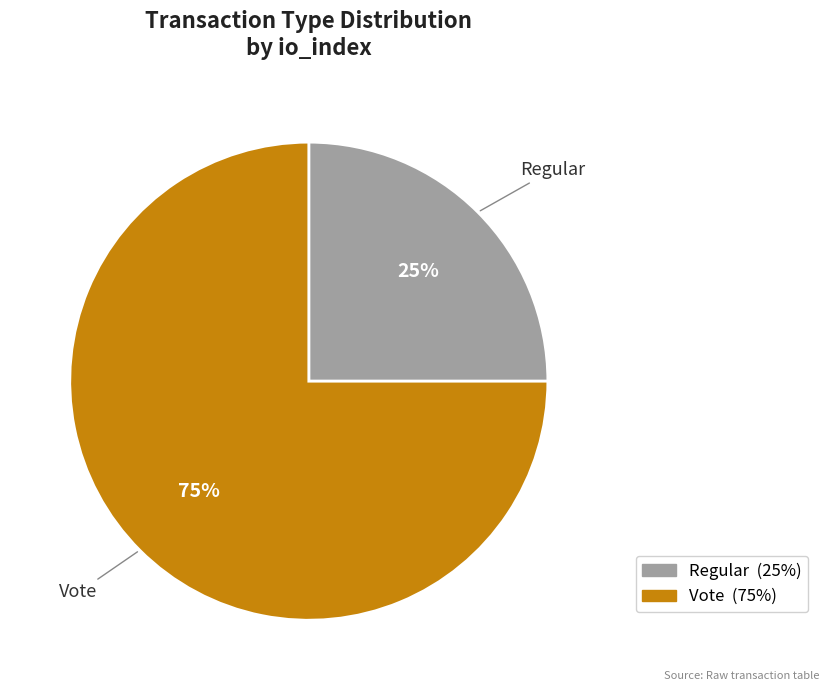

To the nearest percent, what is the average slice percentage?

50%